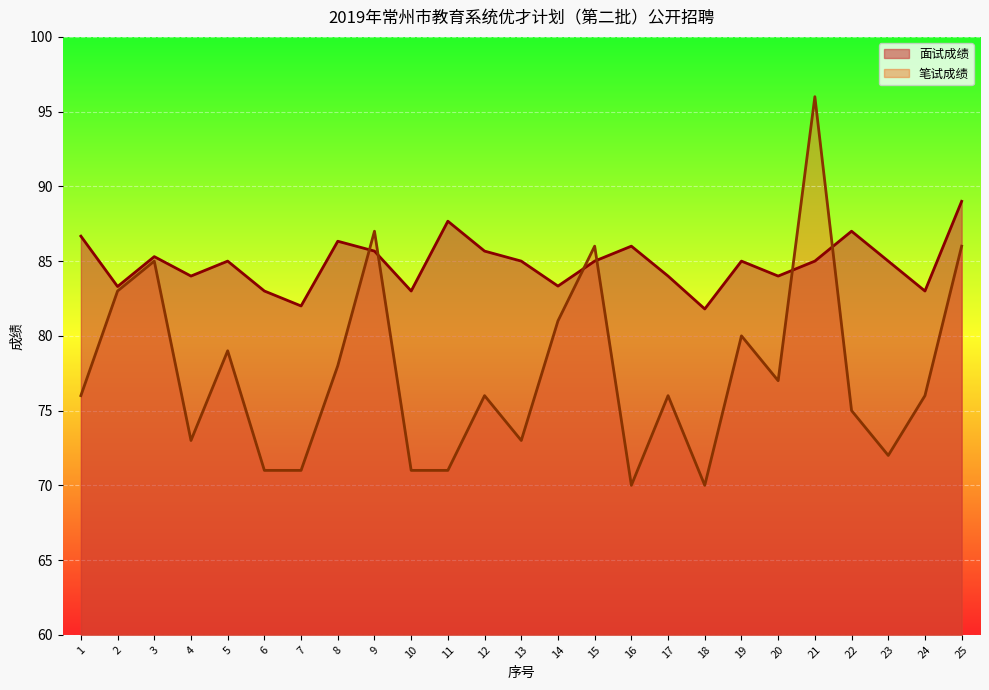

The value of 笔试成绩 at 16 is 102.1. True or false?

False